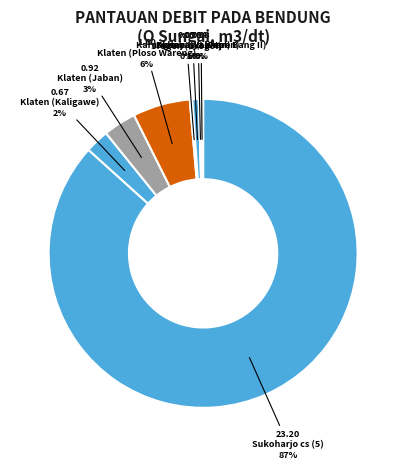

Does any single category account for the majority?

Yes